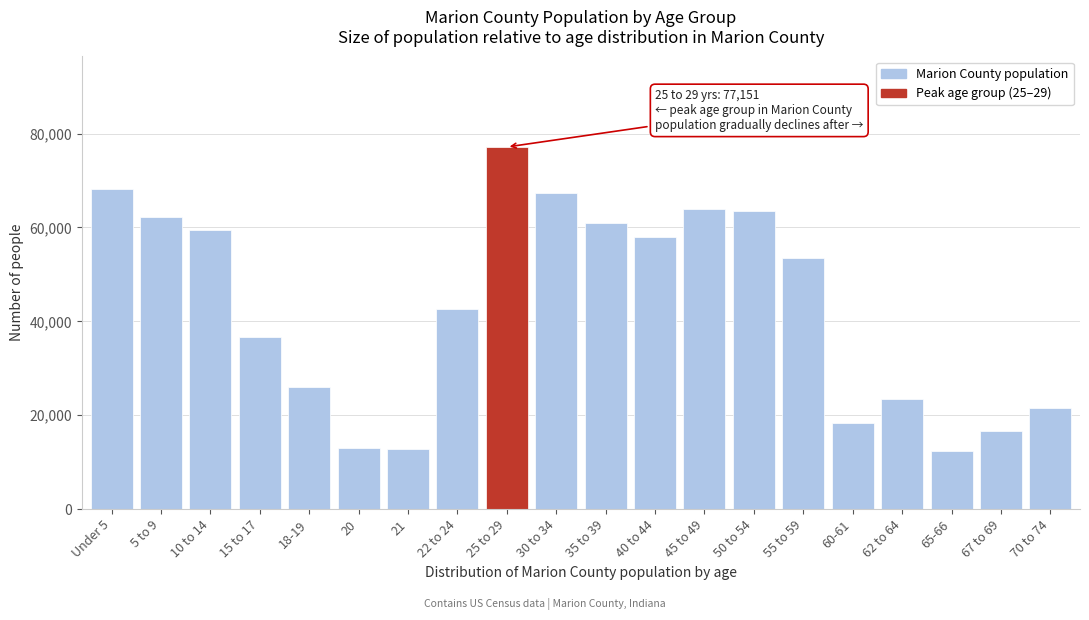

What is the label of the 17th bar from the left?

62 to 64